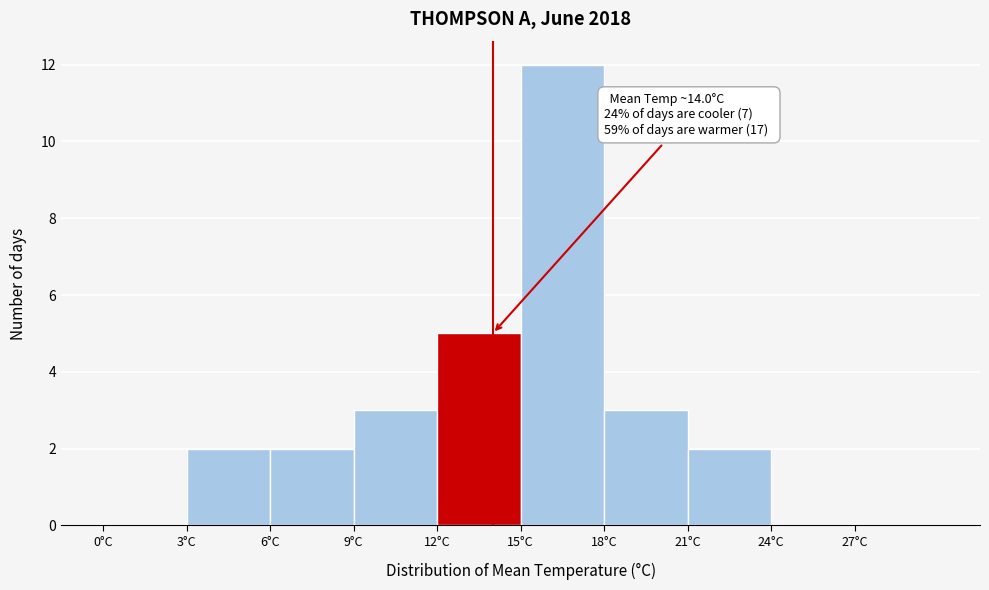

Which range on the x-axis has the tallest bar?

15 to 18